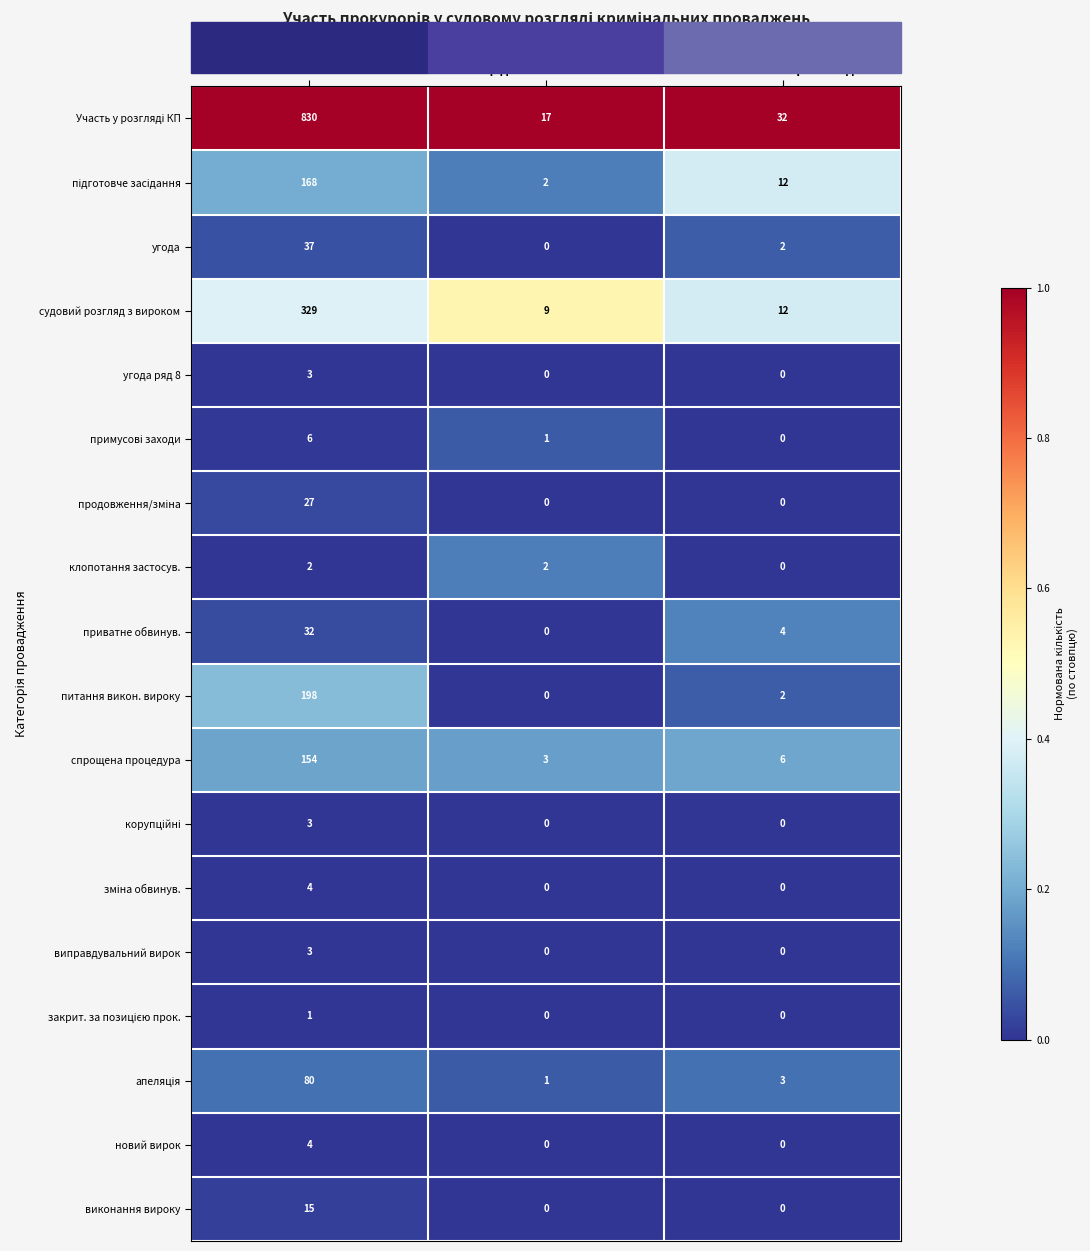

What is the spread (max minus min) of values at УСЬОГО?

829